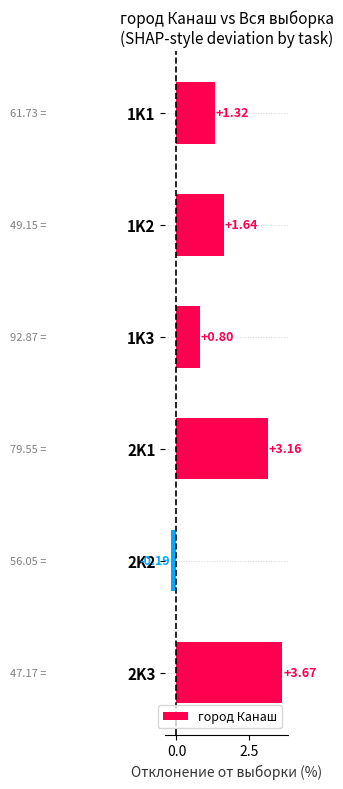

List the labels in order of value, smallest first.

2K2, 1K3, 1K1, 1K2, 2K1, 2K3